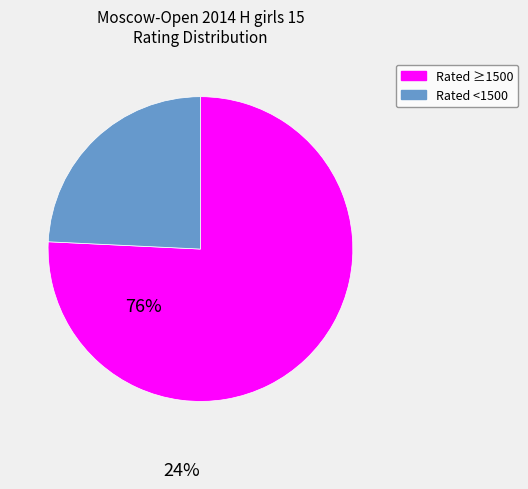

How many segments does this pie chart have?

2